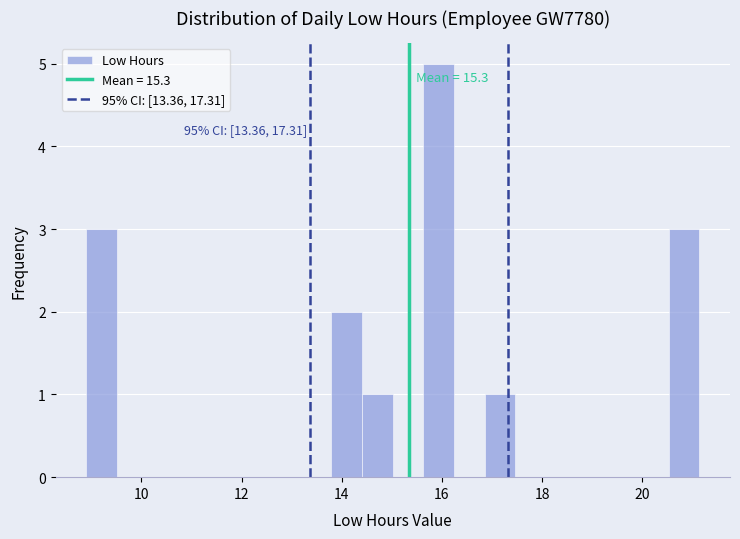

Read against the x-axis, roughly where is the centre of the tallest bar?

16.0